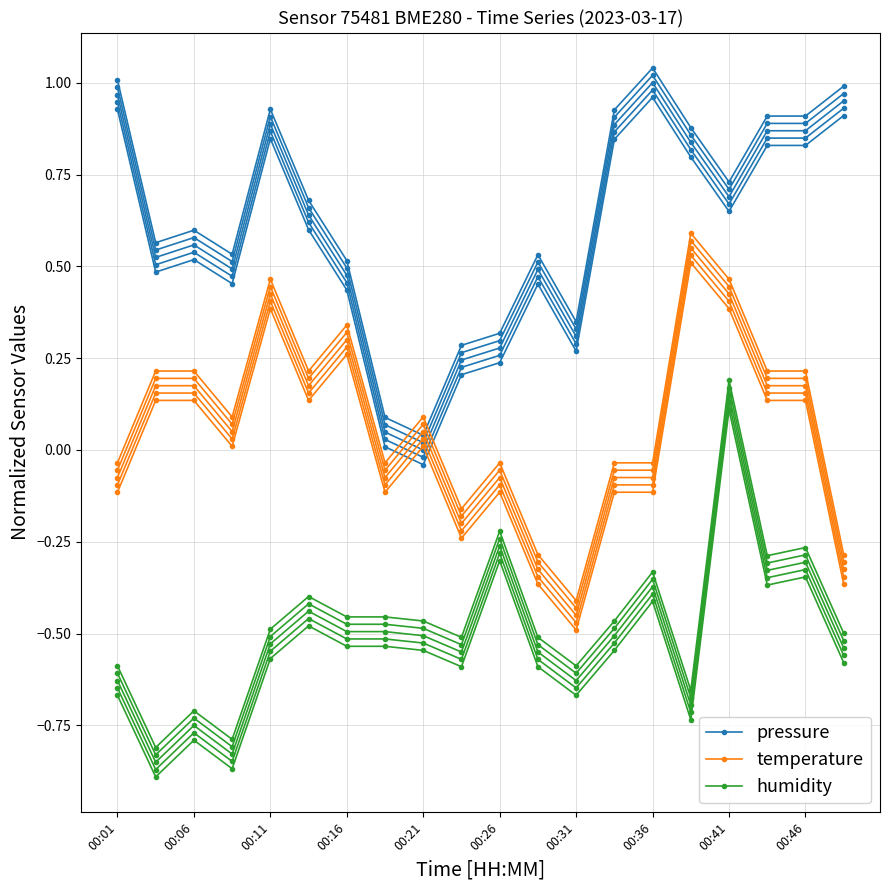

How many values in humidity are above zero?

1